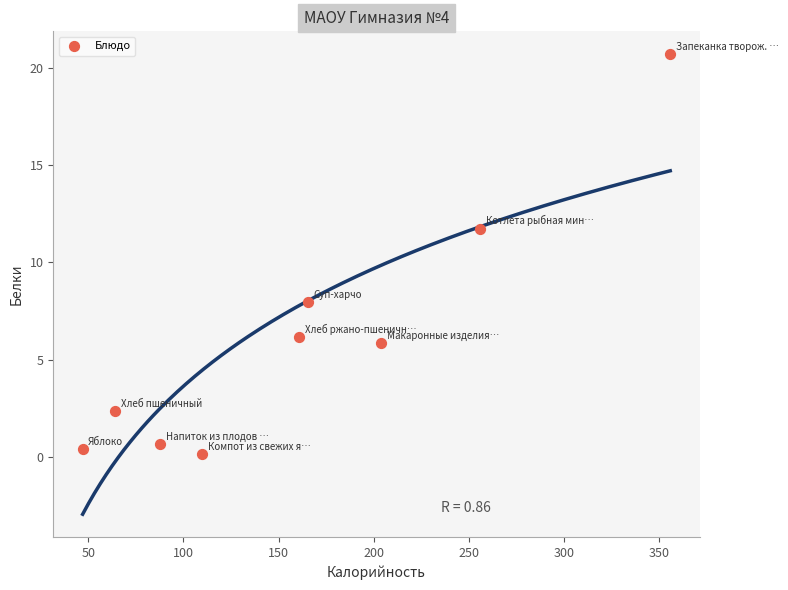

What Y value in the scatter plot is closest to 10?

11.7